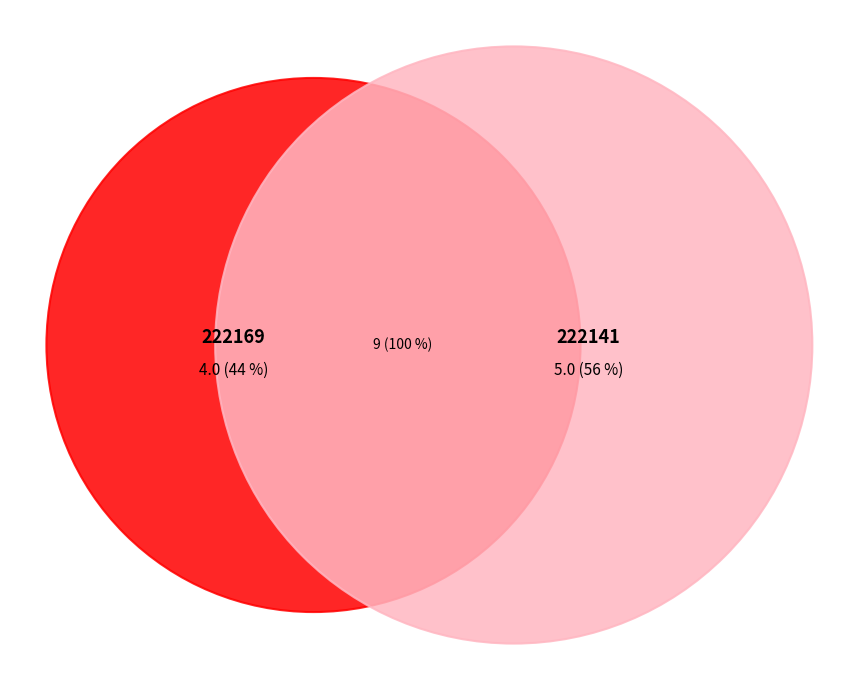

Approximately how many times larger is the value at 222141 compared to 222169?

1.2